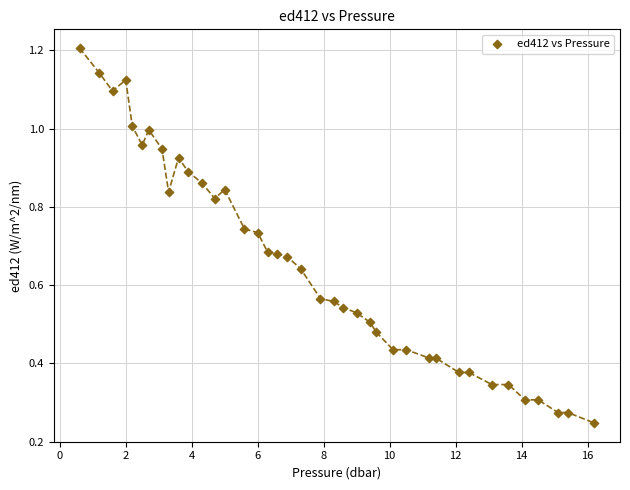

What is the range of X values (max minus min)?

15.6